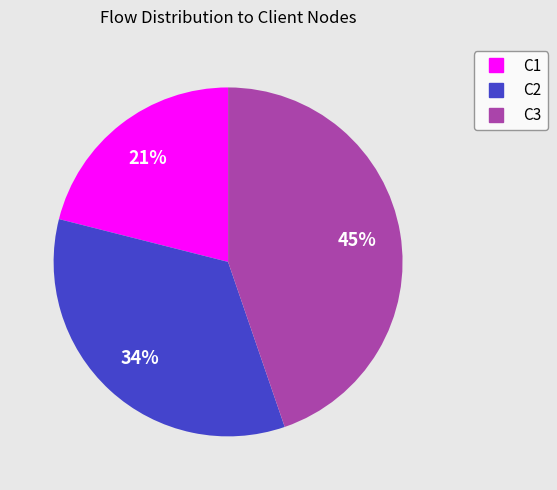

To the nearest percent, what percentage of the pie is C1?

21%